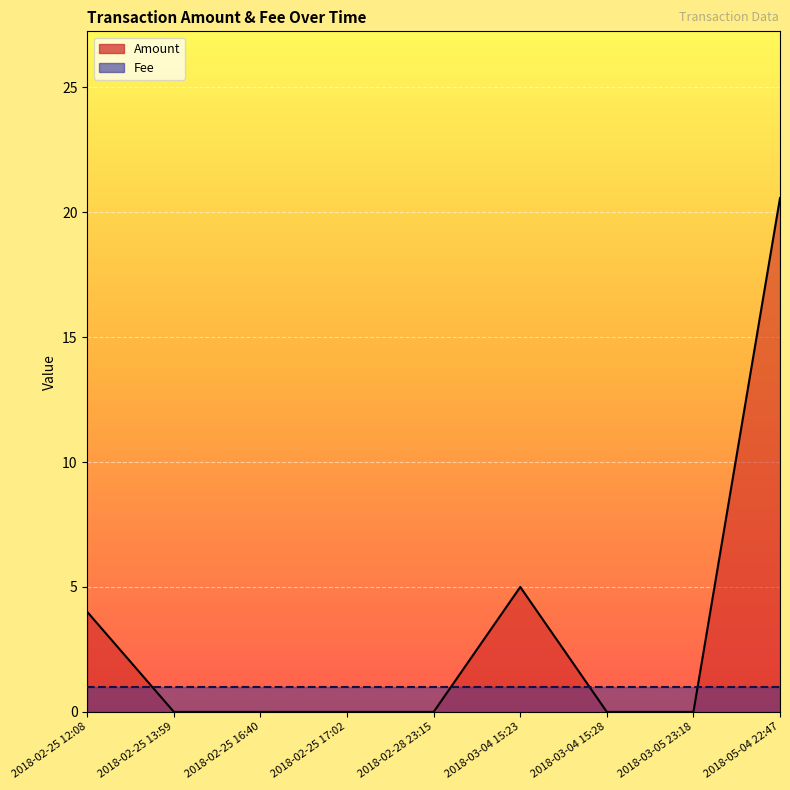

List the labels in order of value, smallest first.

2018-02-25 13:59, 2018-02-25 16:40, 2018-02-25 17:02, 2018-02-28 23:15, 2018-03-04 15:28, 2018-03-05 23:18, 2018-02-25 12:08, 2018-03-04 15:23, 2018-05-04 22:47